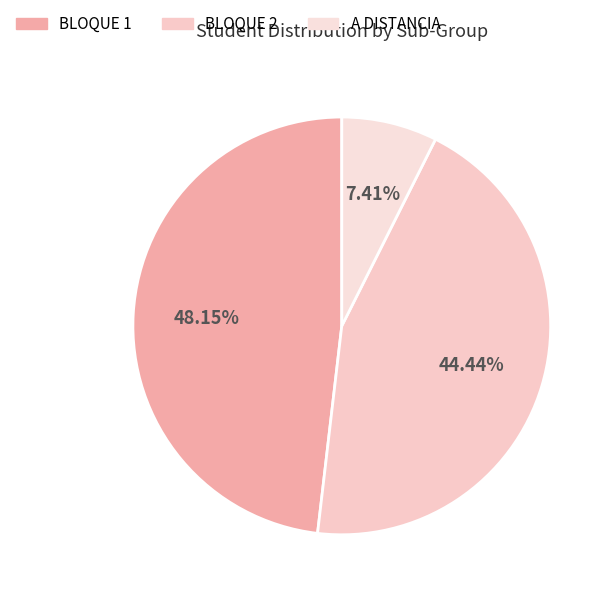

Which has a higher value, BLOQUE 2 or BLOQUE 1?

BLOQUE 1